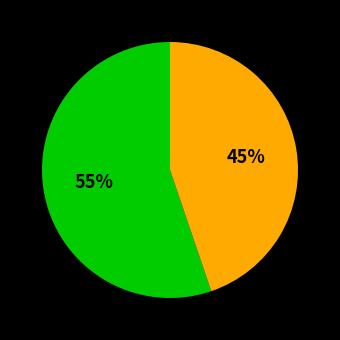

Is there a majority slice in this chart?

Yes